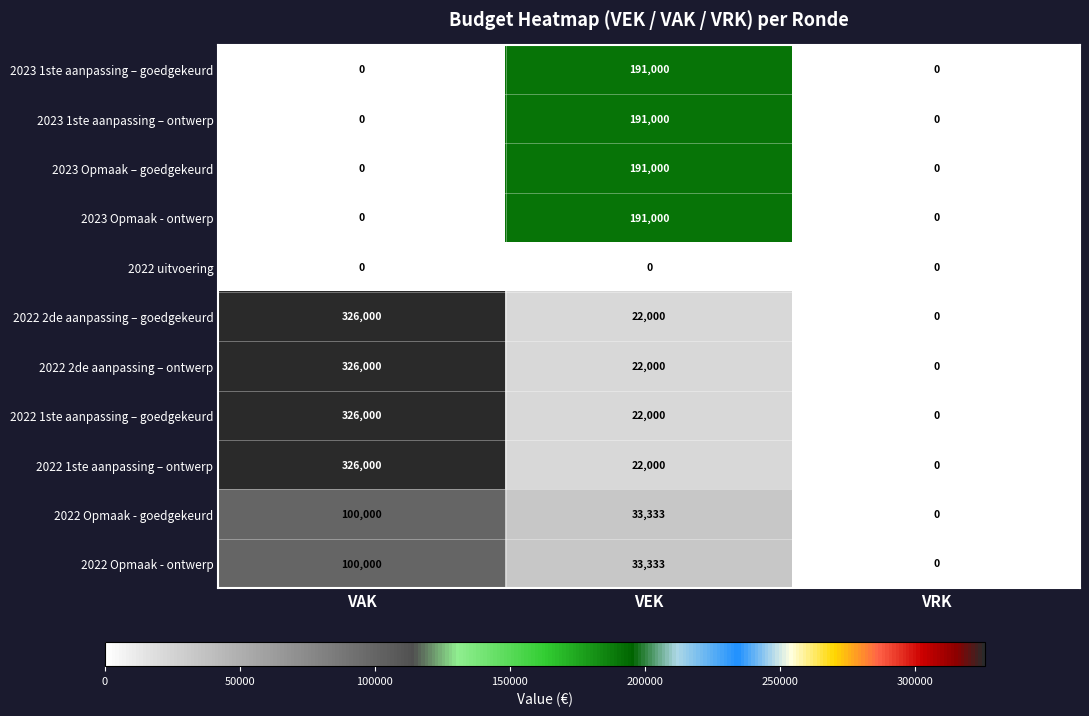

At which label does 2022 1ste aanpassing – goedgekeurd first exceed 22000?

VAK